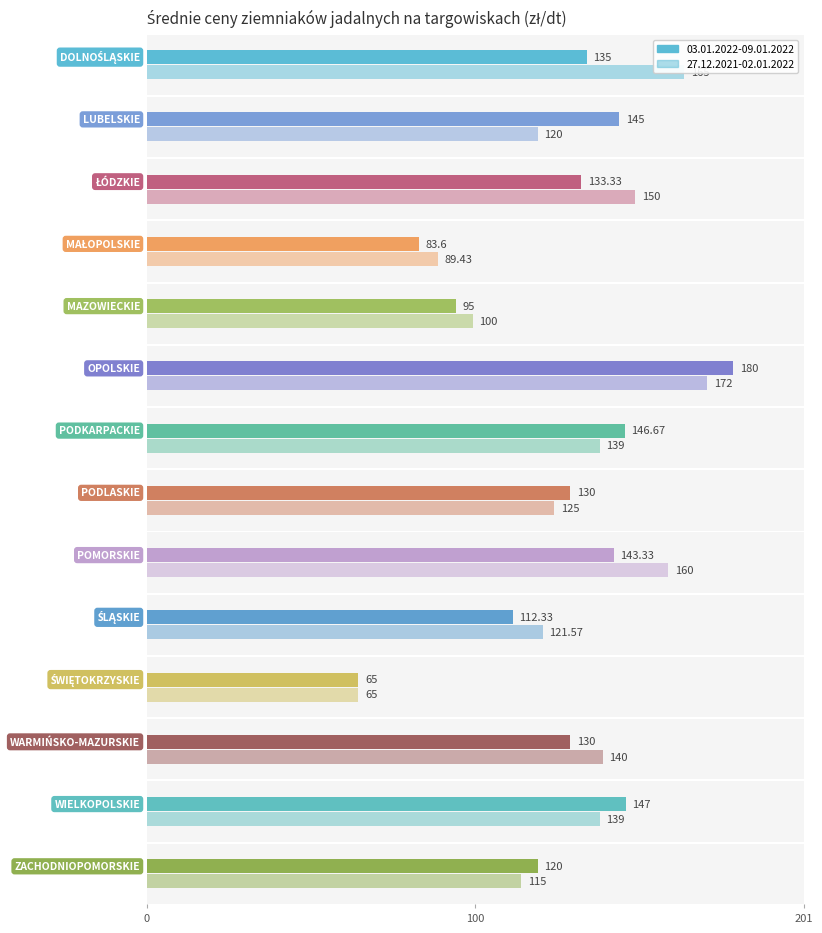

What is the difference between the maximum and second lowest values in the Ziemniaki jadalne 03.01.2022-09.01.2022 series?

96.4